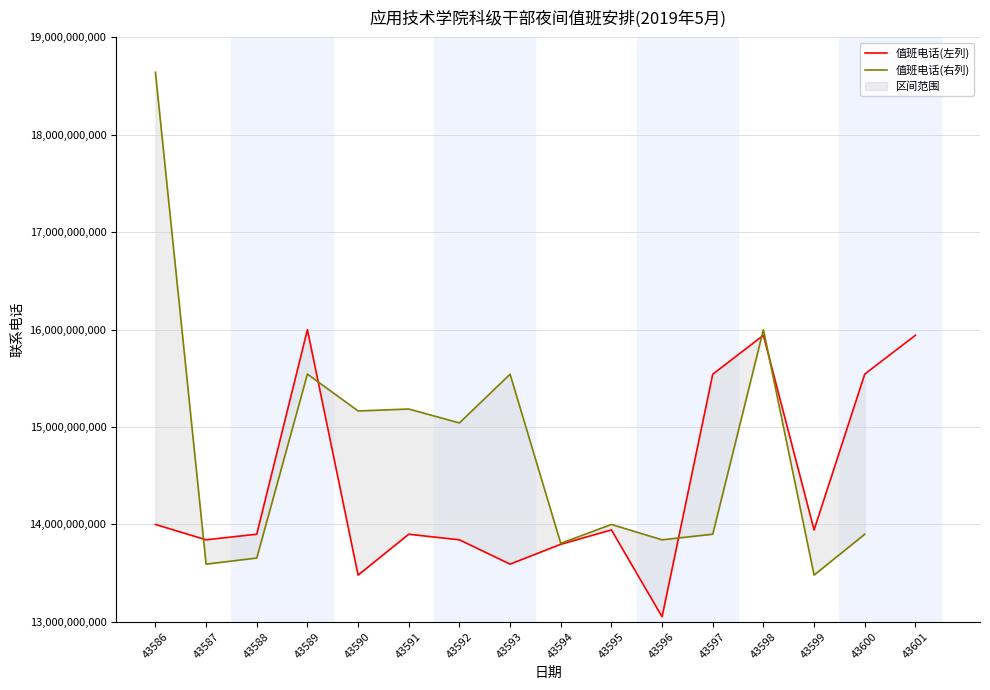

Rank the series at 43595 from highest to lowest value.

值班电话(右列), 值班电话(左列)